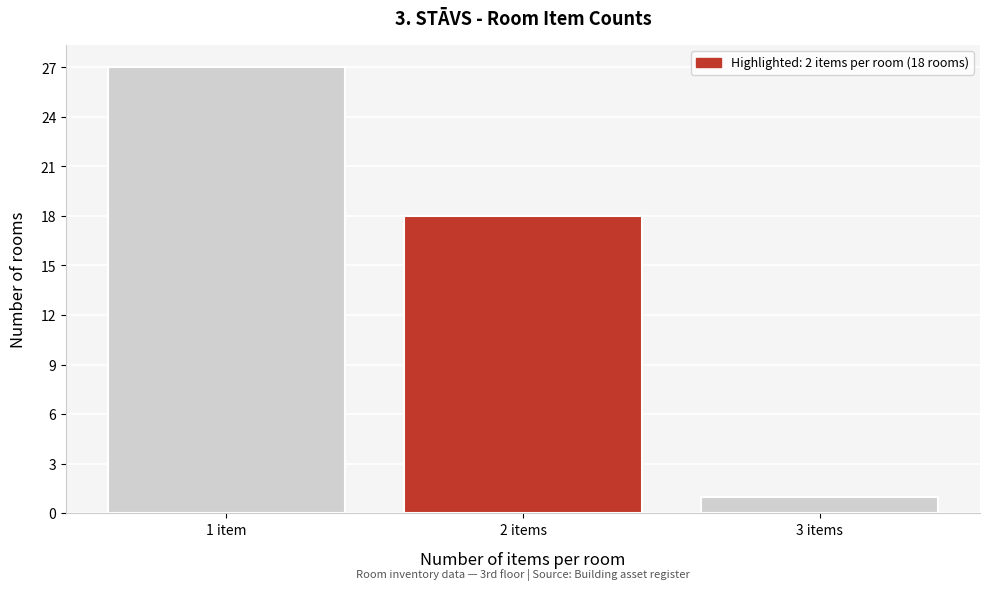

Reading left to right, extract all data points from this chart.

1 item=27	2 items=18	3 items=1